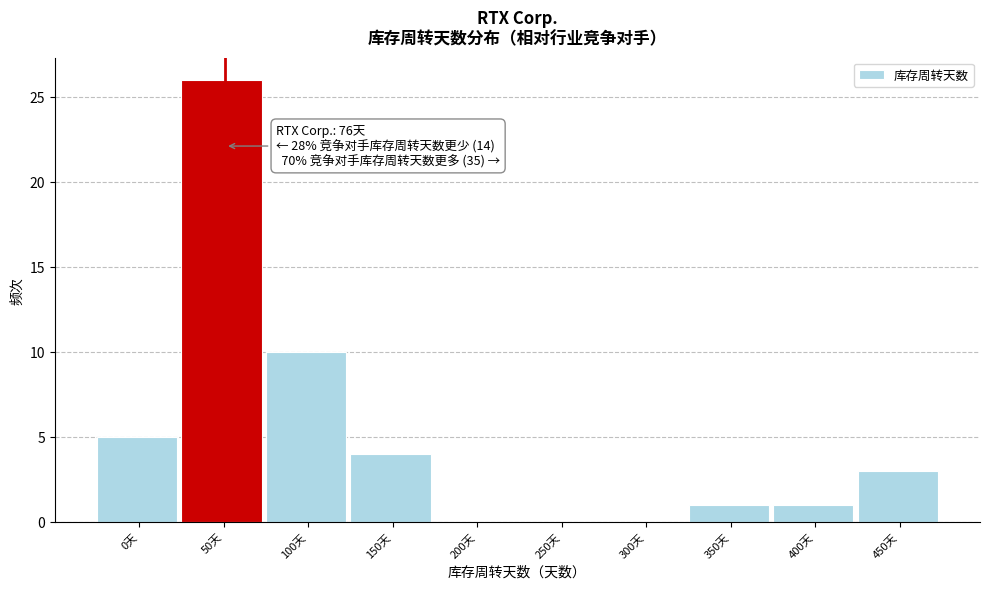

Reading right to left, transcribe all the data shown in this chart.

450天=3	400天=1	350天=1	300天=0	250天=0	200天=0	150天=4	100天=10	50天=26	0天=5